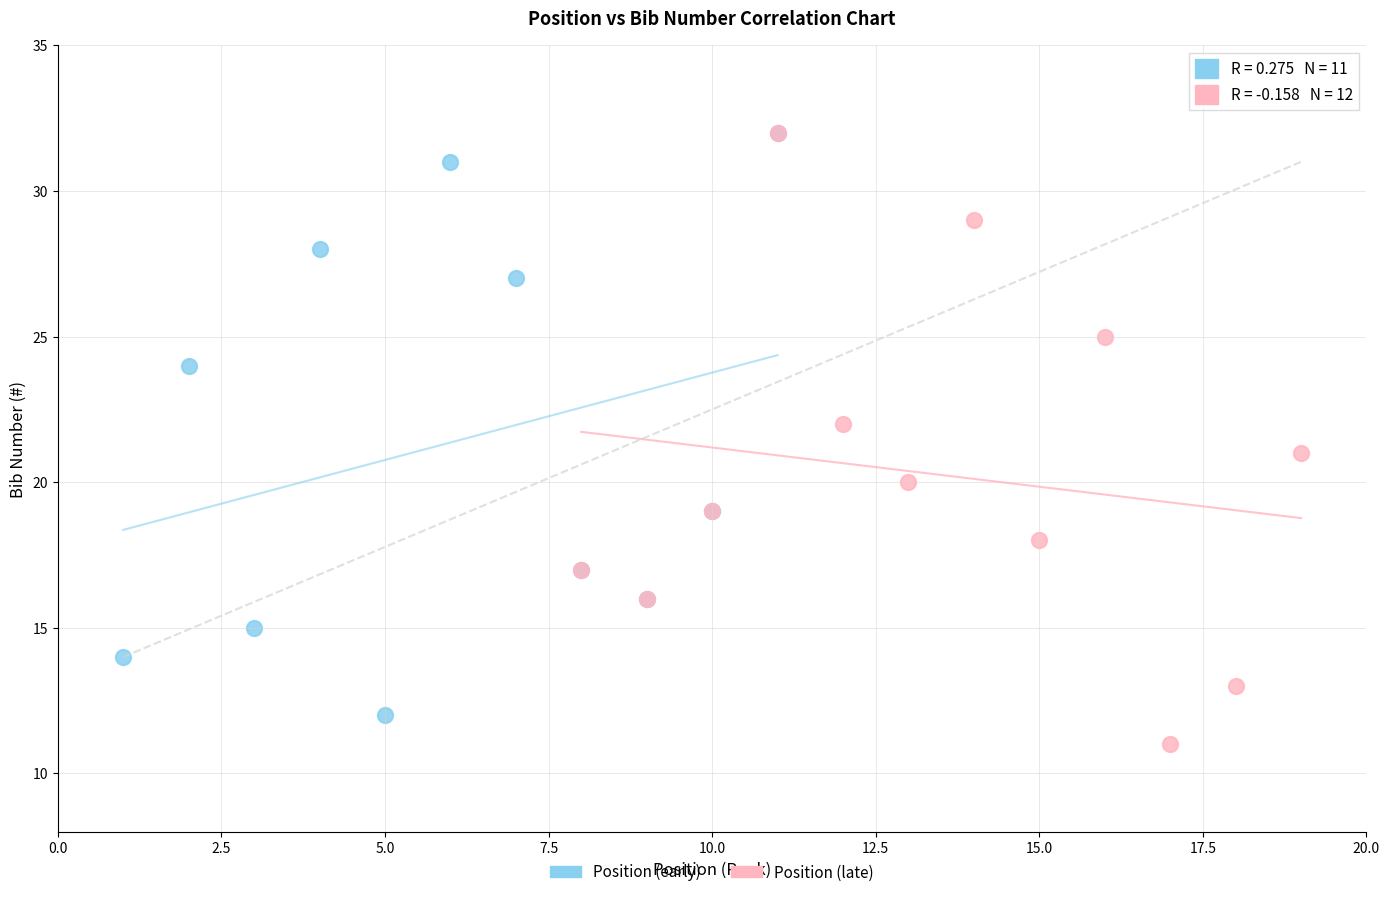

Which series contains the lowest Y value?

Position (late)